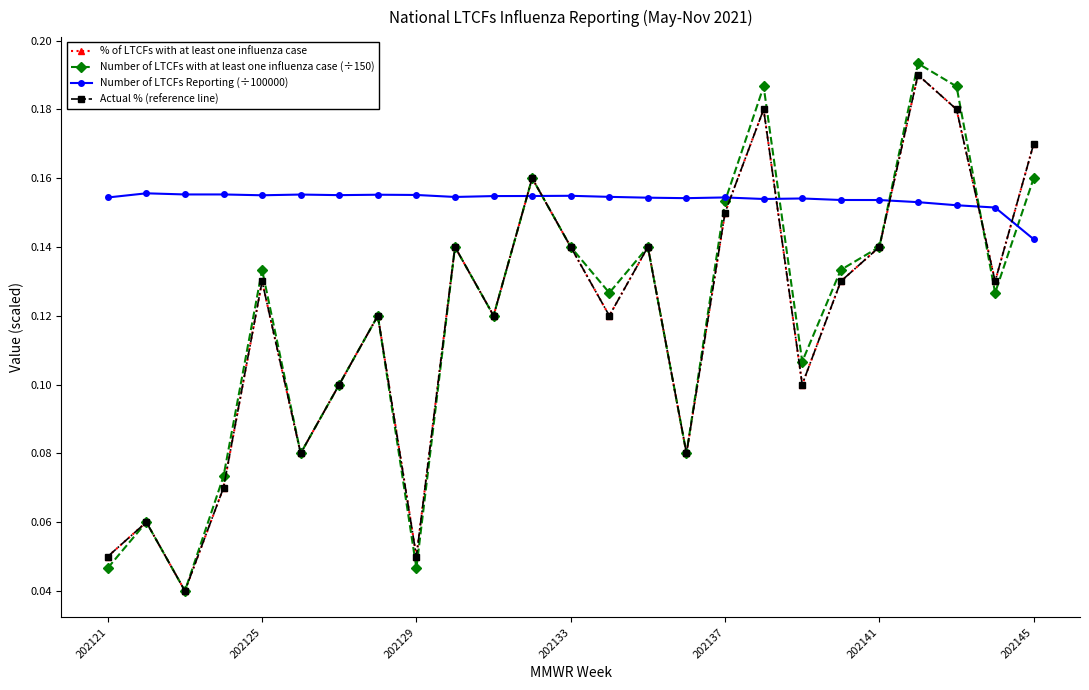

Does the chart have visible grid lines?

No